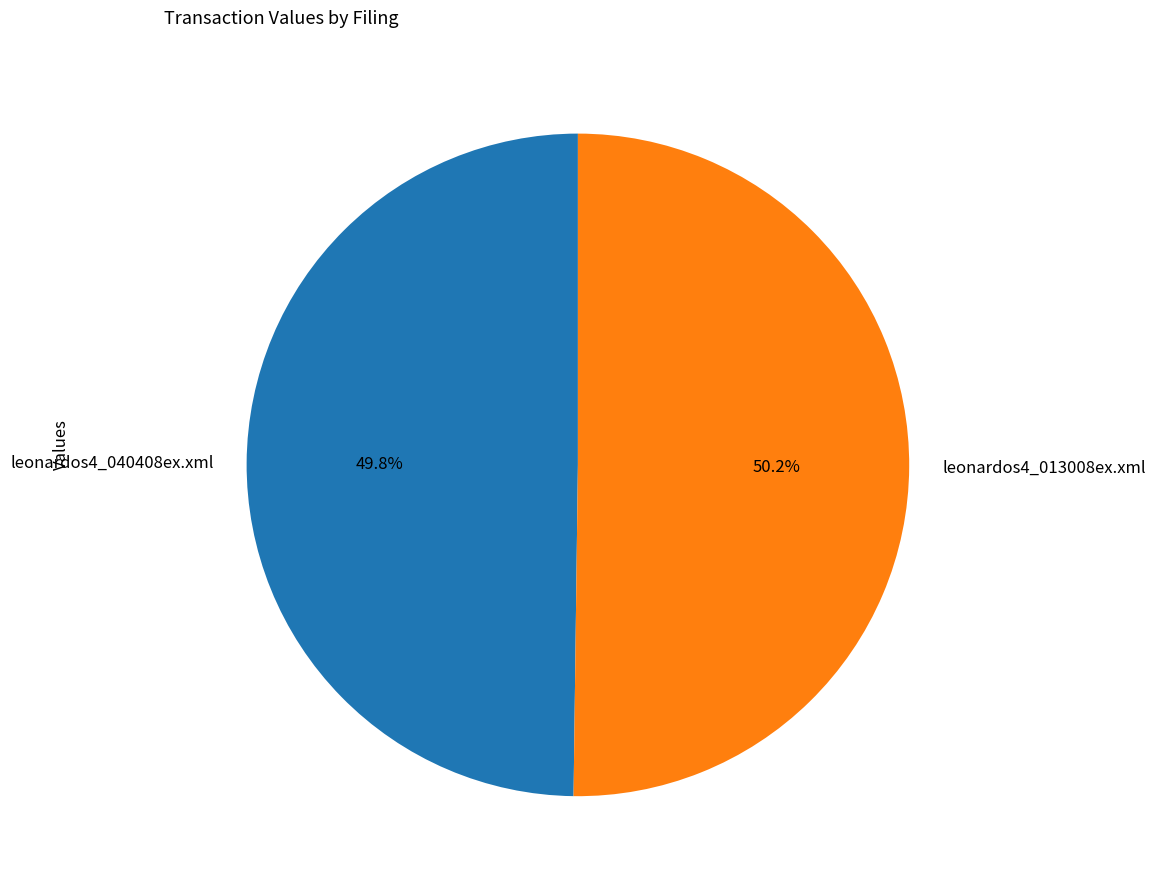

The leonardos4_040408ex.xml slice represents 50% of the pie. True or false?

True